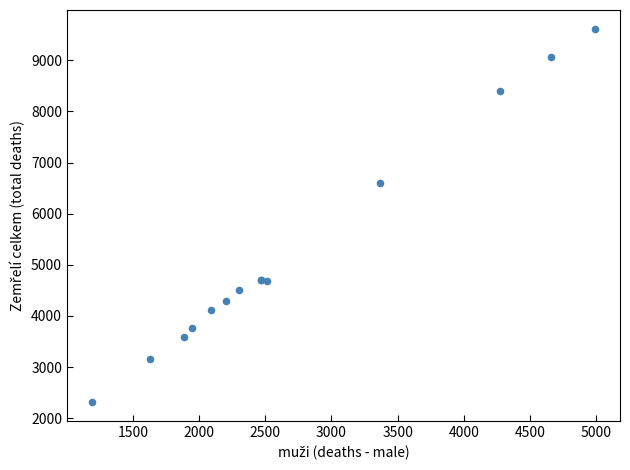

What Y value in the scatter plot is closest to 5967?

6598